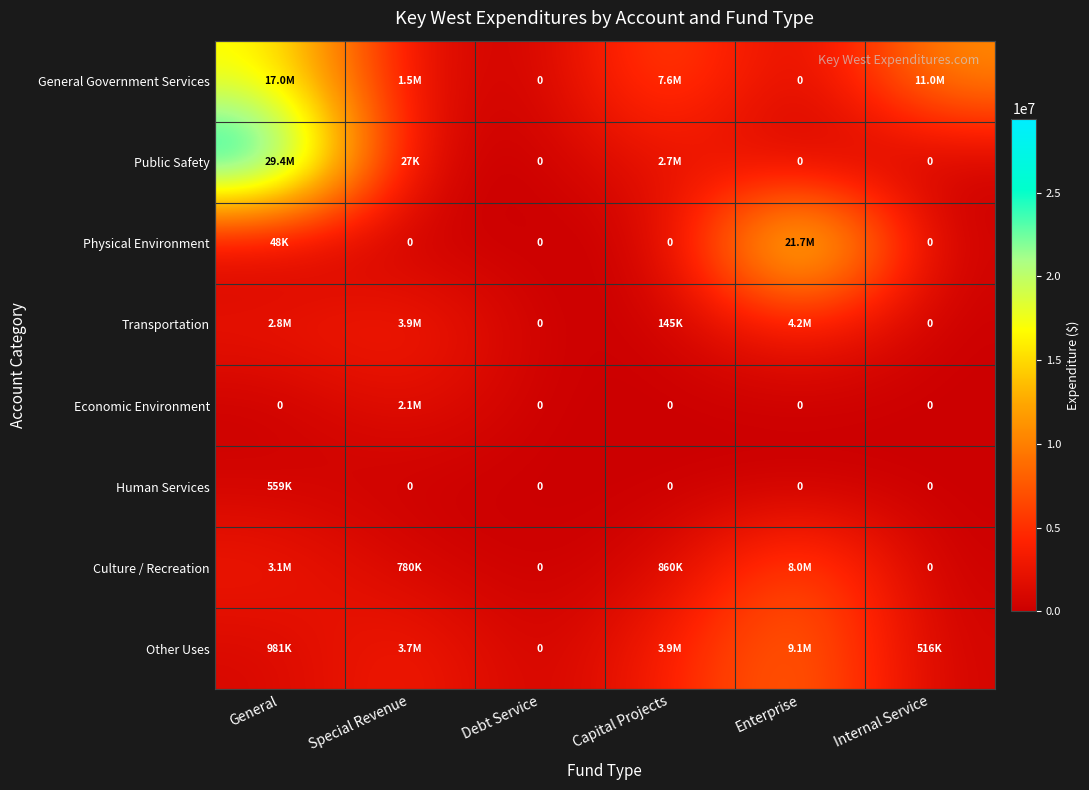

At which category is the sum across all series the highest?

General